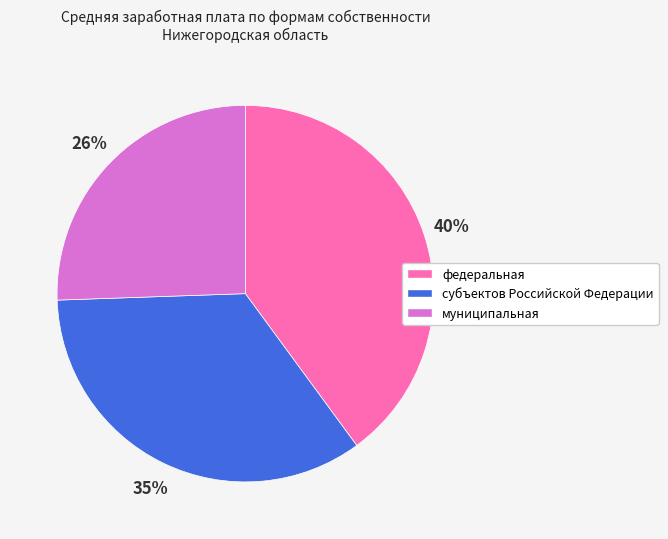

Is муниципальная the majority of the pie?

No